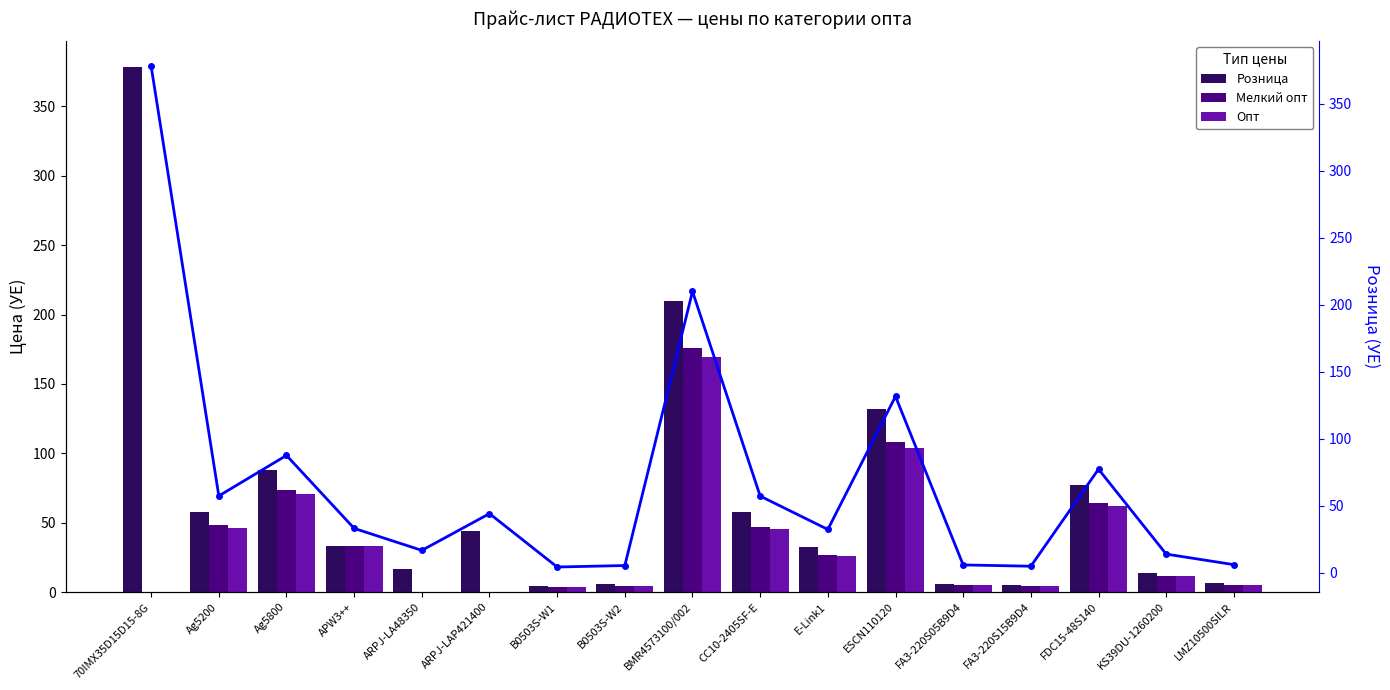

True or false: Розница has a value of 378.1 at 70IMX35D15D15-8G.

True